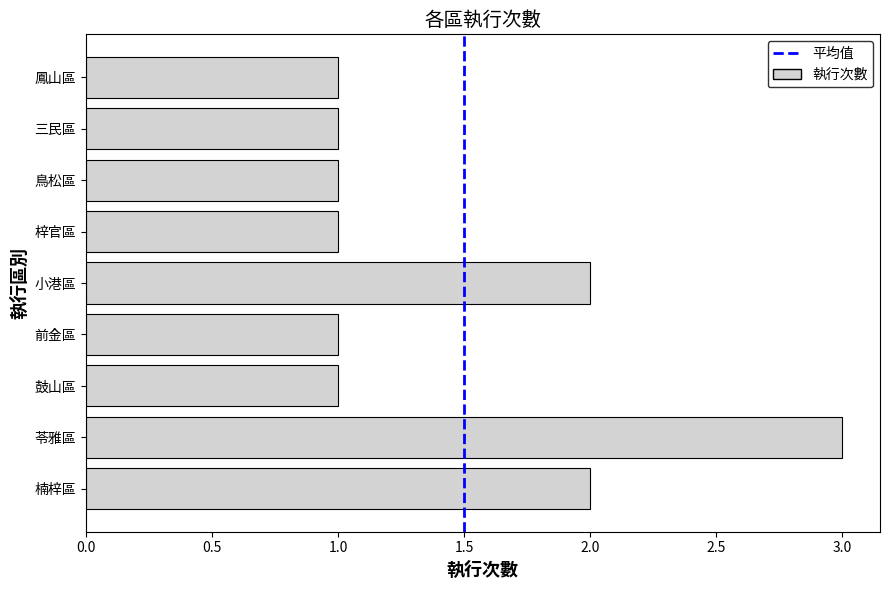

True or false: the data shows 2 at 鳳山區.

False